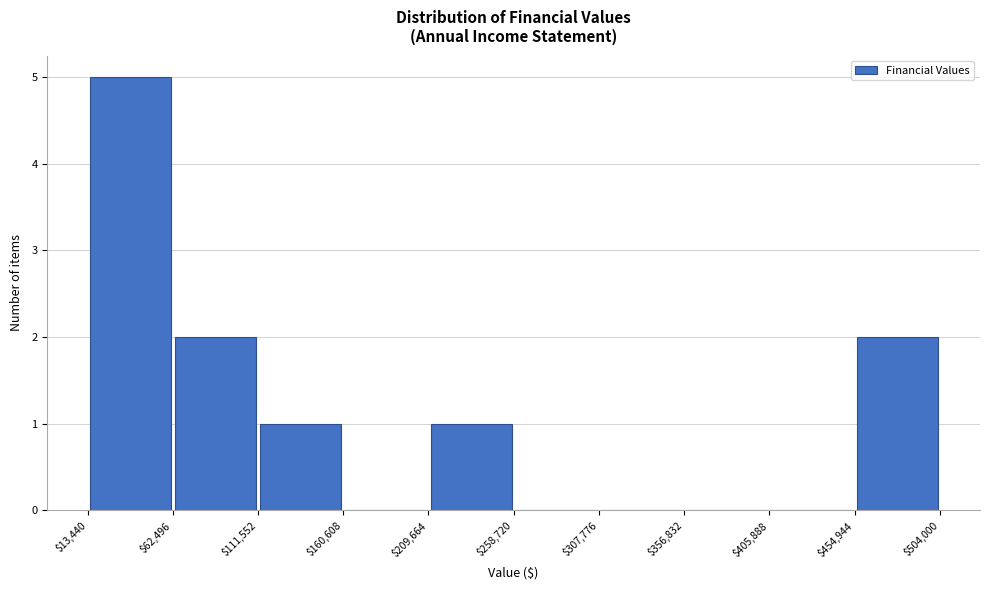

Reading left to right, transcribe this chart: for each bar, give the range it covers on the x-axis and its height. The values are not printed on the chart, so give them approximately, as read against the axis.

$13,440 to $62,496: 5
$62,496 to $111,552: 2
$111,552 to $160,608: 1
$160,608 to $209,664: 0
$209,664 to $258,720: 1
$258,720 to $307,776: 0
$307,776 to $356,832: 0
$356,832 to $405,888: 0
$405,888 to $454,944: 0
$454,944 to $504,000: 2